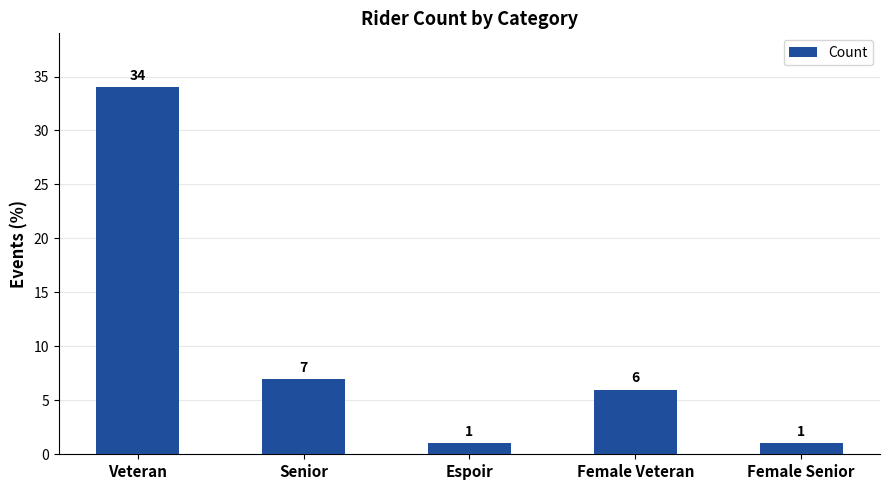

What is the label of the 5th bar from the left?

Female Senior